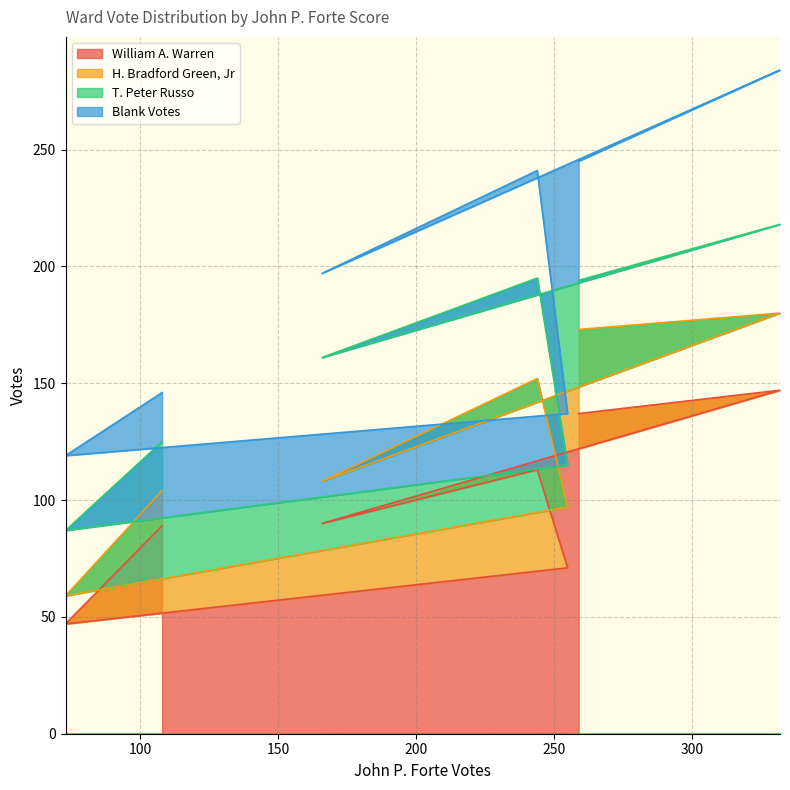

How many lines are shown in the chart?

4